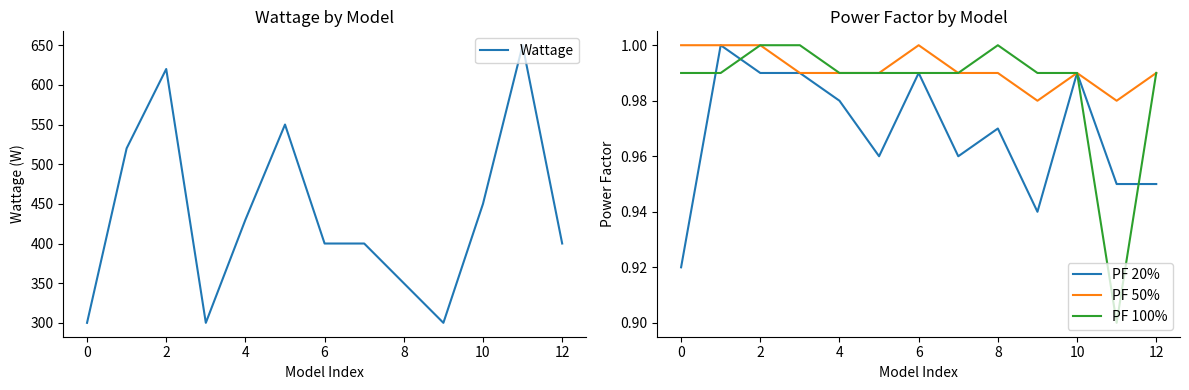

At 2, list the series in order from largest to smallest.

Wattage, PF 50%, PF 100%, PF 20%